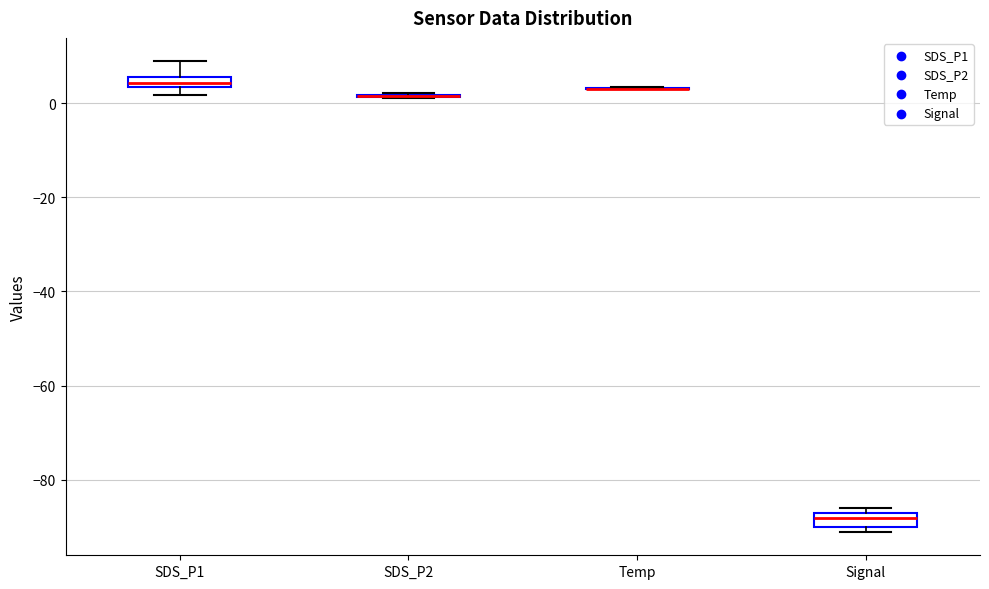

Where is the lower edge of the box for SDS_P1 on the y-axis? The values are not printed on the chart, so give them approximately, as read against the axis.

4